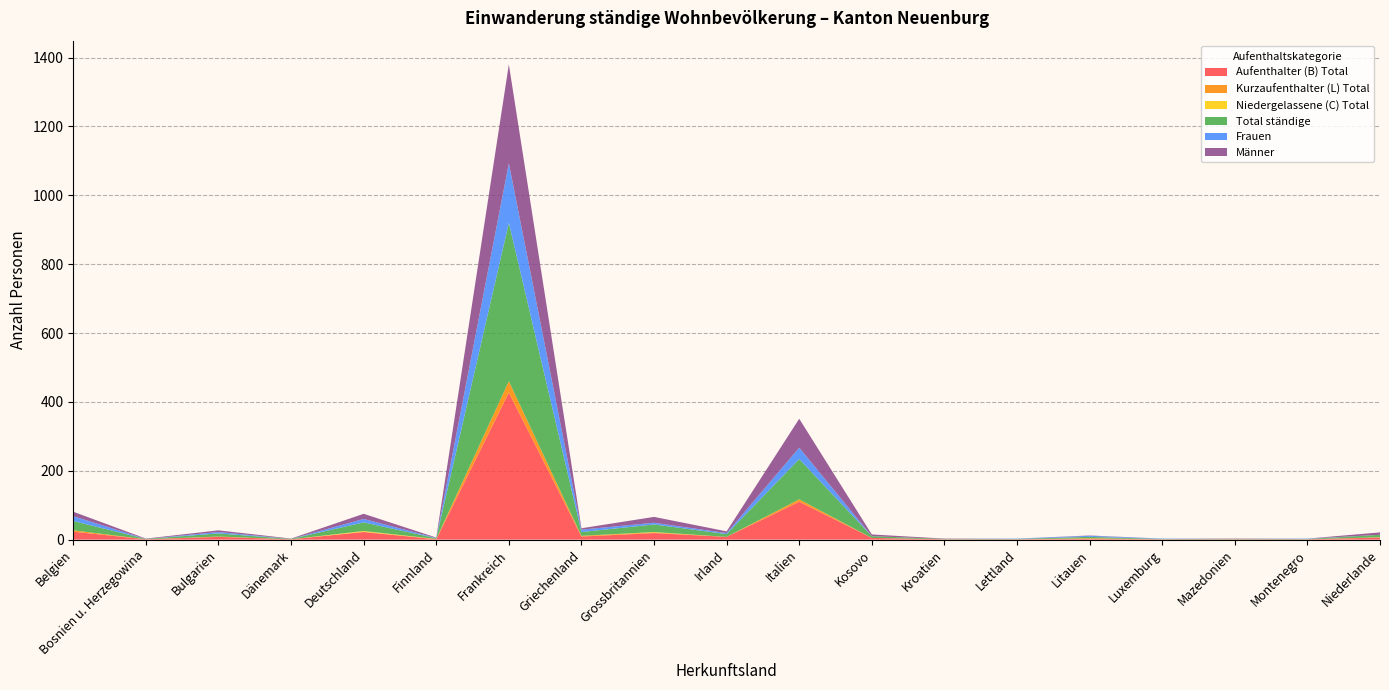

Reading right to left, list all the values displayed in this chart.

Aufenthalter (B) Total: Niederlande=6	Montenegro=1	Mazedonien=1	Luxemburg=1	Litauen=2	Lettland=1	Kroatien=1	Kosovo=5	Italien=110	Irland=8	Grossbritannien=19	Griechenland=9	Frankreich=427	Finnland=1	Deutschland=22	Dänemark=1	Bulgarien=8	Bosnien u. Herzegowina=1	Belgien=23
Kurzaufenthalter (L) Total: Niederlande=1	Montenegro=0	Mazedonien=0	Luxemburg=0	Litauen=2	Lettland=0	Kroatien=0	Kosovo=0	Italien=7	Irland=0	Grossbritannien=2	Griechenland=2	Frankreich=33	Finnland=1	Deutschland=1	Dänemark=0	Bulgarien=1	Bosnien u. Herzegowina=0	Belgien=4
Niedergelassene (C) Total: Niederlande=0	Montenegro=0	Mazedonien=0	Luxemburg=0	Litauen=0	Lettland=0	Kroatien=0	Kosovo=0	Italien=0	Irland=0	Grossbritannien=1	Griechenland=0	Frankreich=0	Finnland=0	Deutschland=2	Dänemark=0	Bulgarien=0	Bosnien u. Herzegowina=0	Belgien=0
Total ständige: Niederlande=7	Montenegro=1	Mazedonien=1	Luxemburg=1	Litauen=4	Lettland=1	Kroatien=1	Kosovo=5	Italien=117	Irland=8	Grossbritannien=22	Griechenland=11	Frankreich=460	Finnland=2	Deutschland=25	Dänemark=1	Bulgarien=9	Bosnien u. Herzegowina=1	Belgien=27
Frauen: Niederlande=0	Montenegro=1	Mazedonien=0	Luxemburg=1	Litauen=3	Lettland=1	Kroatien=0	Kosovo=0	Italien=33	Irland=3	Grossbritannien=5	Griechenland=7	Frankreich=173	Finnland=1	Deutschland=10	Dänemark=0	Bulgarien=4	Bosnien u. Herzegowina=0	Belgien=14
Männer: Niederlande=7	Montenegro=0	Mazedonien=1	Luxemburg=0	Litauen=1	Lettland=0	Kroatien=1	Kosovo=5	Italien=84	Irland=5	Grossbritannien=17	Griechenland=4	Frankreich=287	Finnland=1	Deutschland=15	Dänemark=1	Bulgarien=5	Bosnien u. Herzegowina=1	Belgien=13